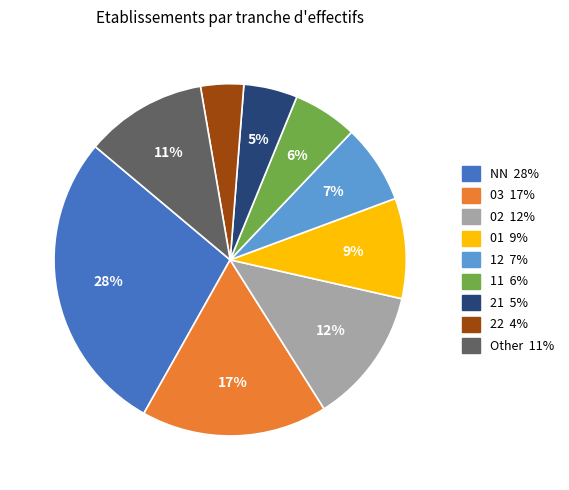

To the nearest percent, what is the difference between the largest and smallest slice percentages?

24%